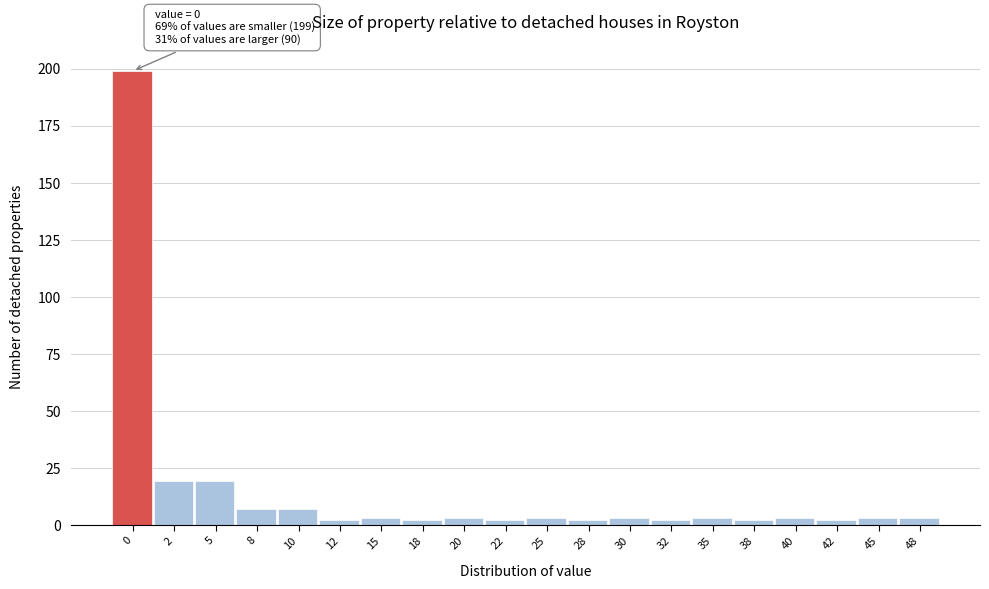

Reading left to right, extract all data points from this chart.

0=199	2=19	5=19	8=7	10=7	12=2	15=3	18=2	20=3	22=2	25=3	28=2	30=3	32=2	35=3	38=2	40=3	42=2	45=3	48=3